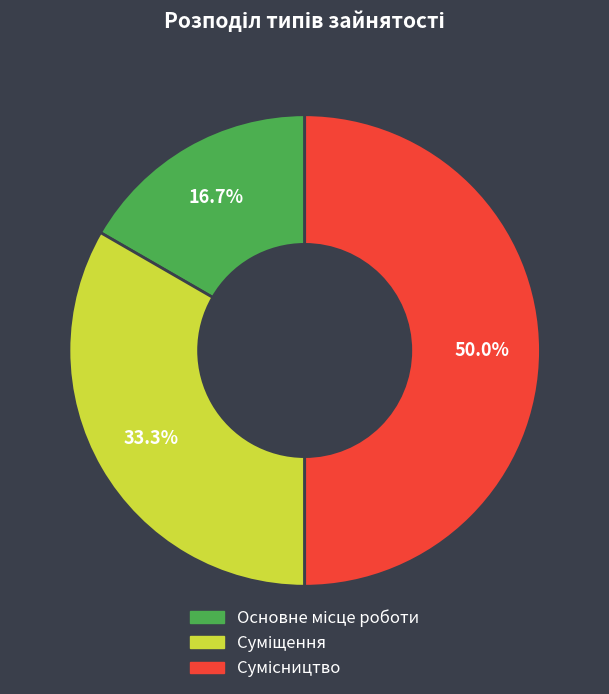

True or false: Сумісництво accounts for 50% of the total.

True